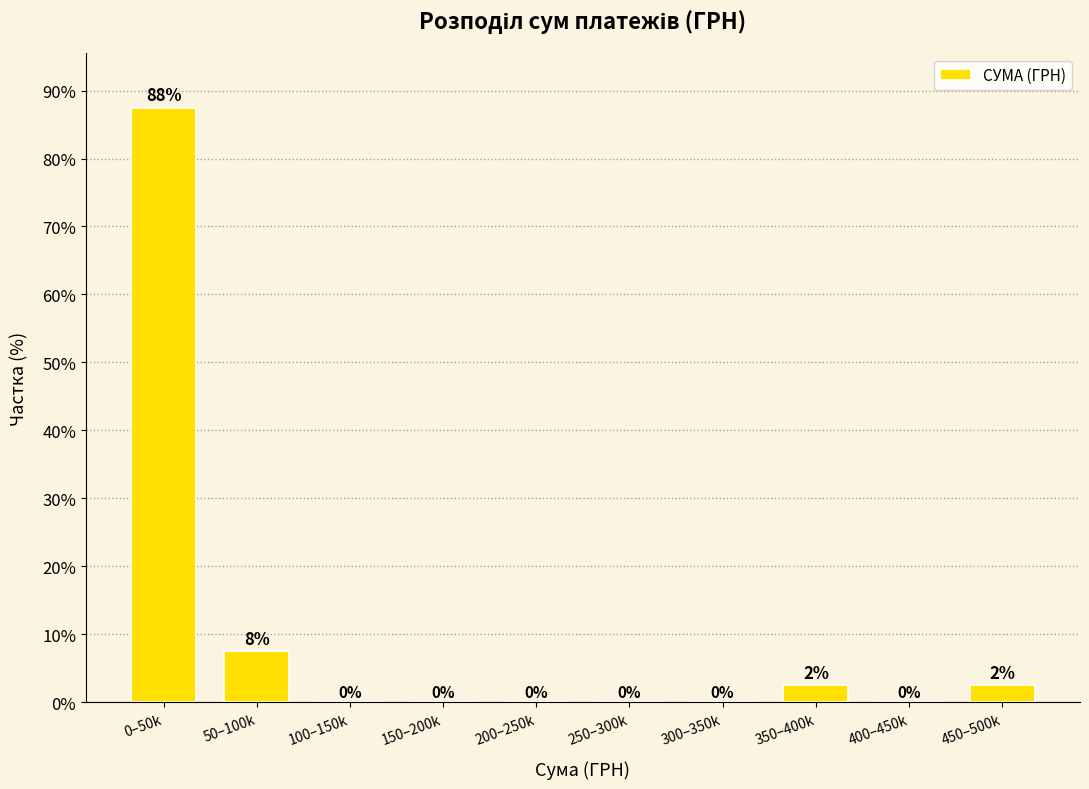

Between 50–100k and 350–400k, which is larger?

50–100k